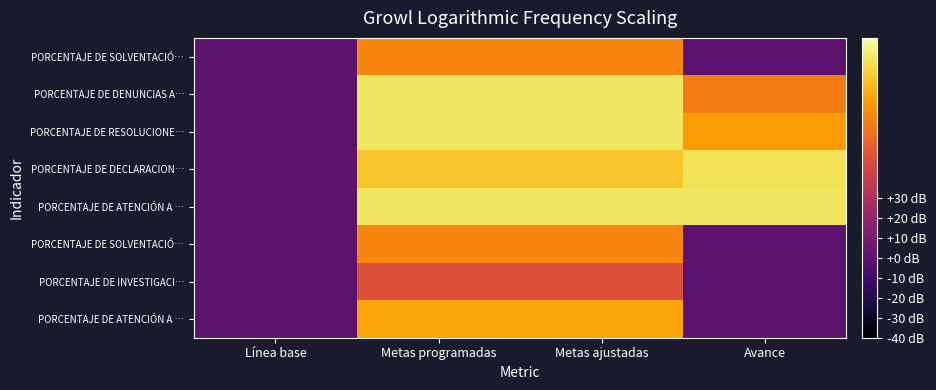

What is the spread (max minus min) of values at Metas ajustadas?

50.0